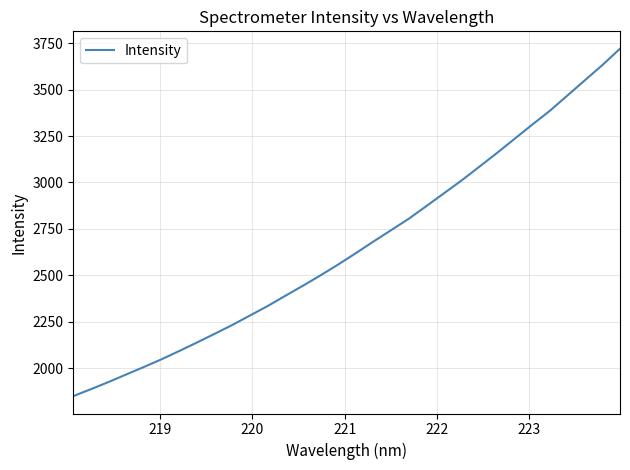

What is the minimum value shown in the chart?

1849.7